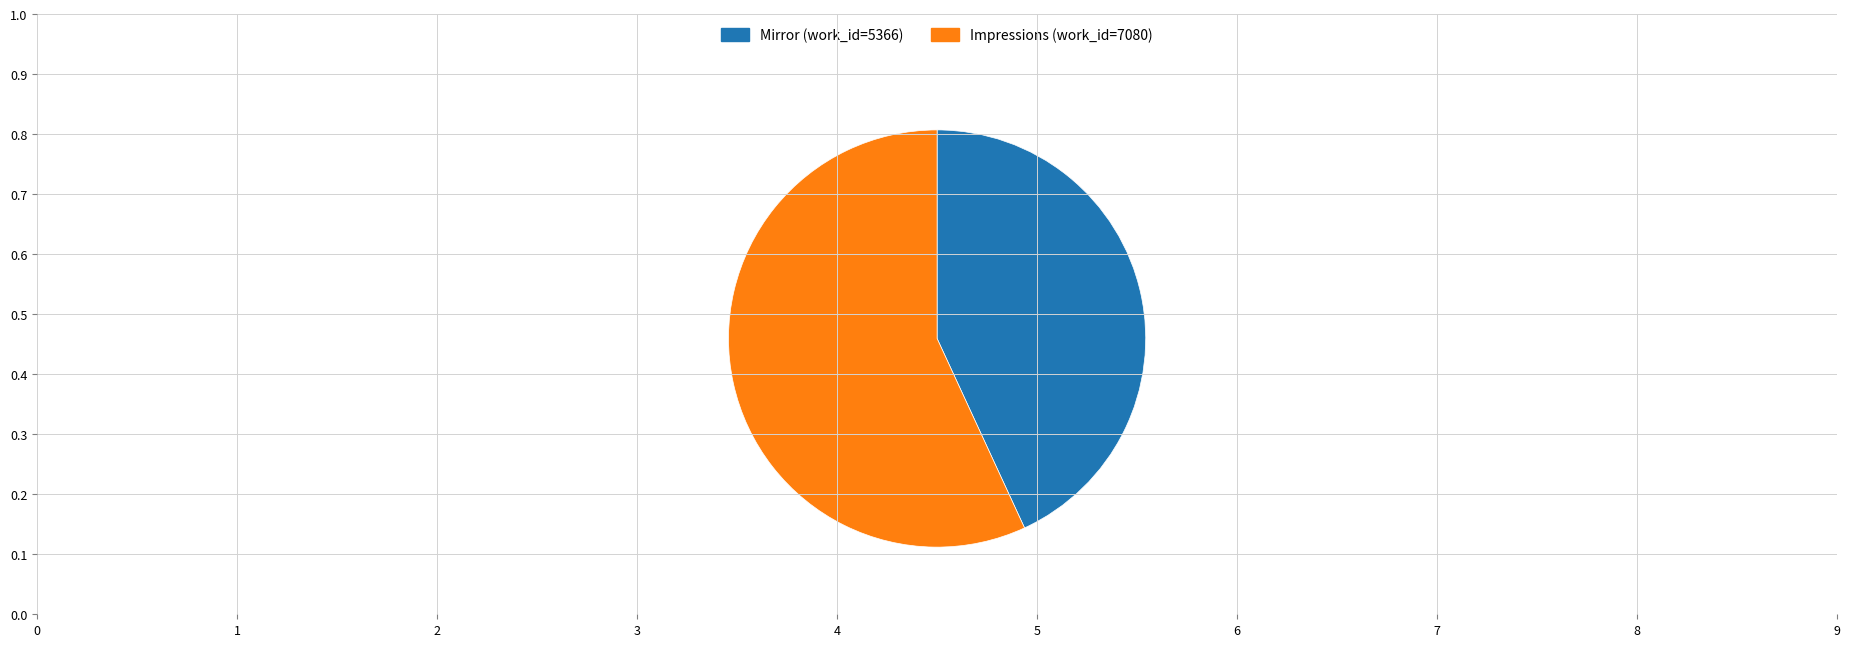

True or false: Impressions accounts for 57% of the total.

True